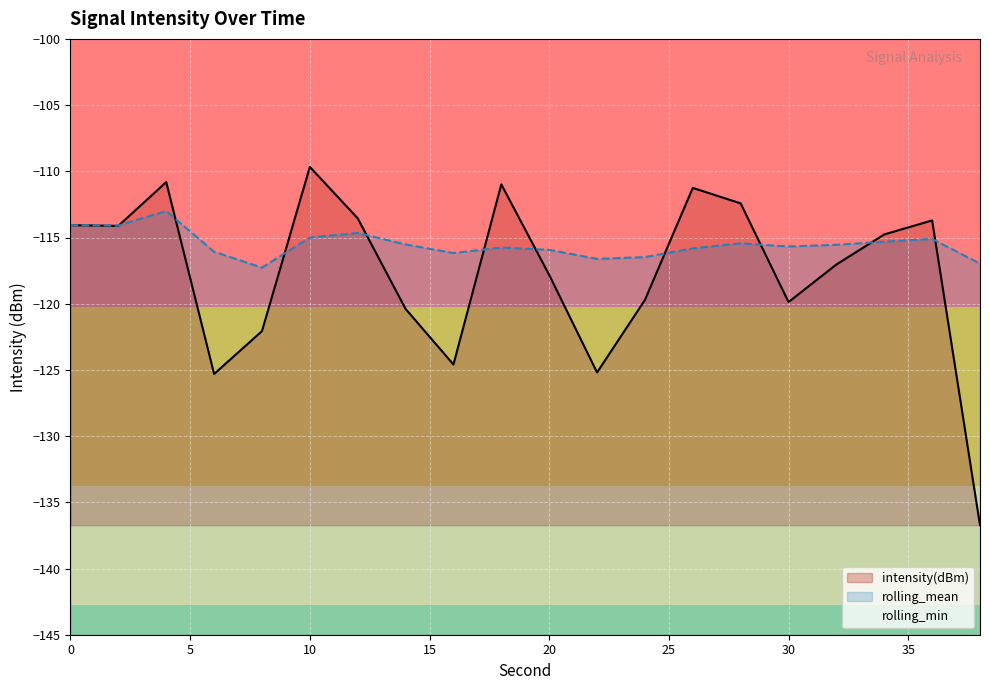

Read the intensity(dBm) value at 6.

-125.3